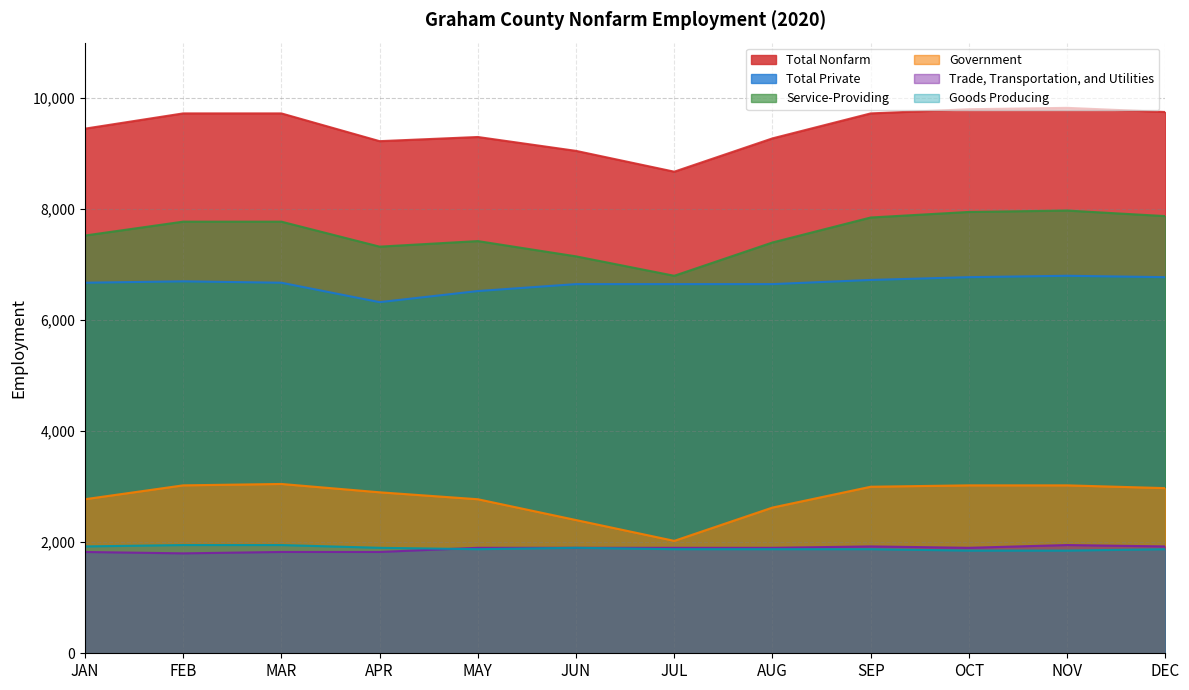

At which category is the sum across all series the highest?

NOV